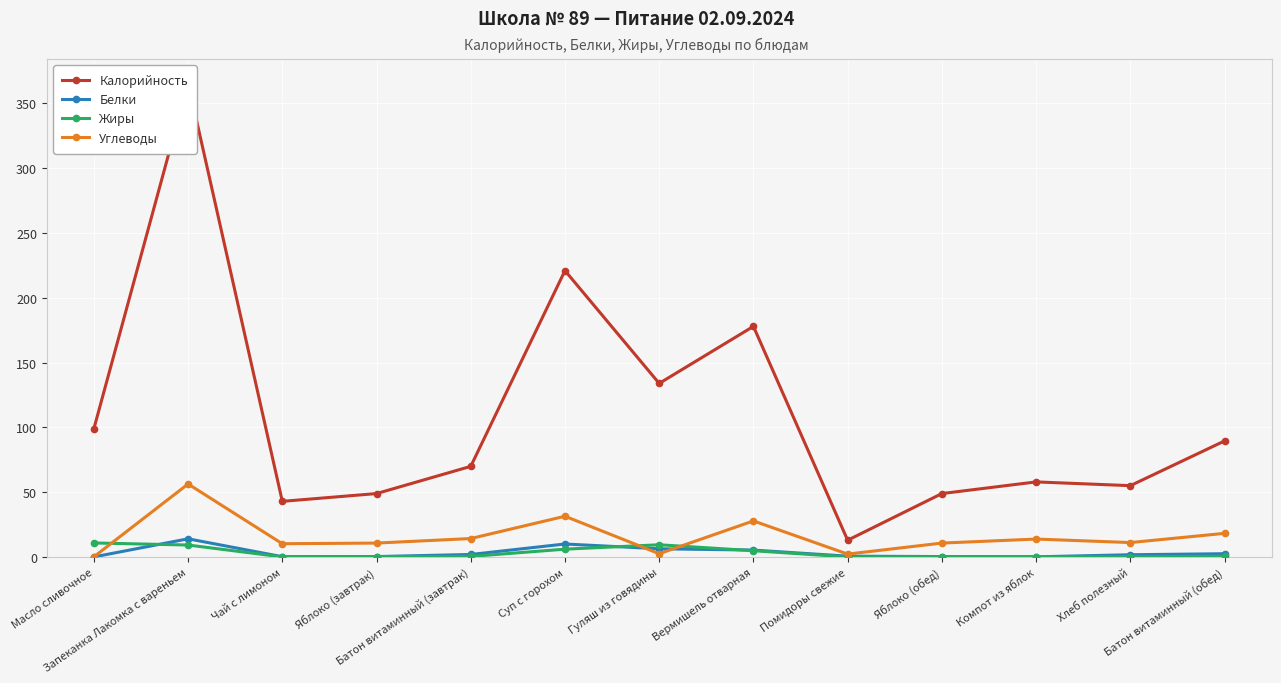

What is the difference between the maximum and minimum values in the Белки series?

14.0